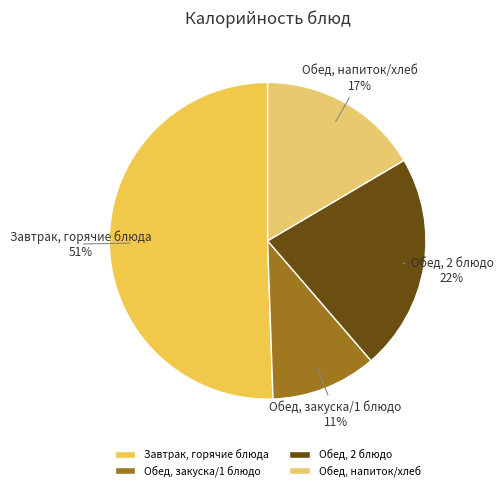

How many segments does this pie chart have?

4